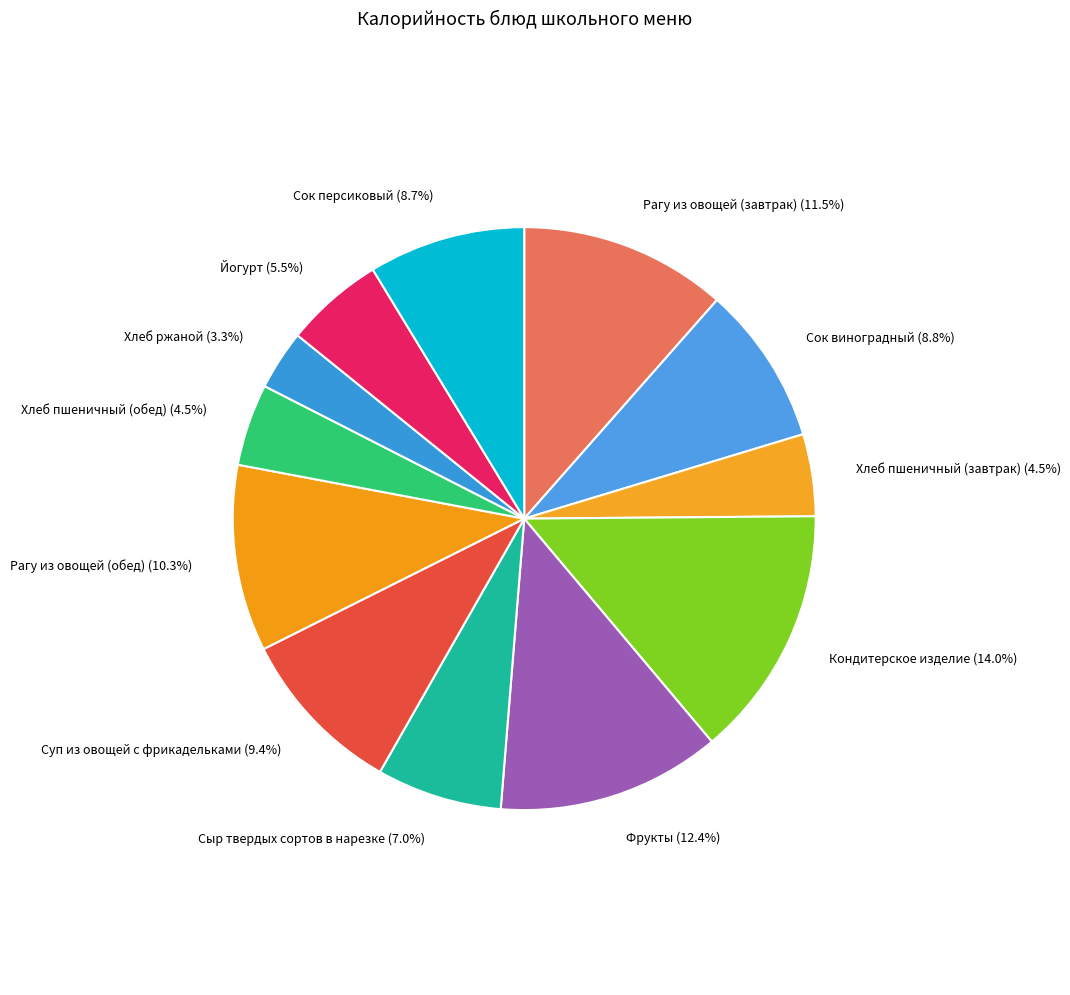

How many slices are in this pie chart?

12